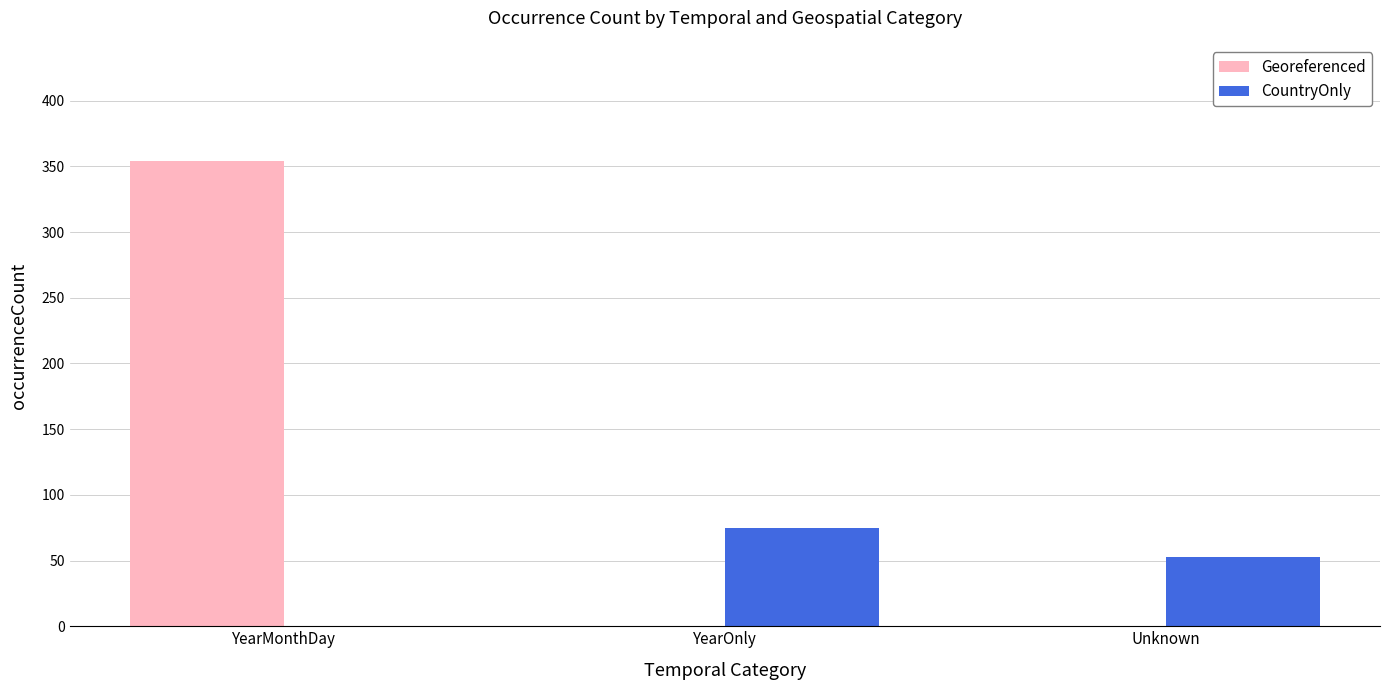

Which series has the largest range (max minus min)?

Georeferenced